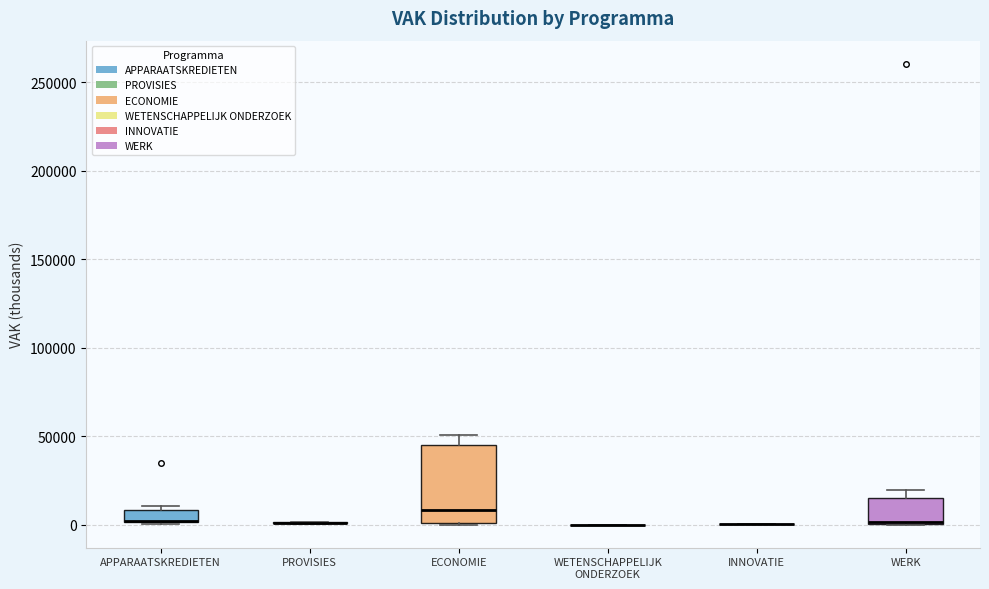

Comparing the boxes themselves (not the whiskers), which one is the tallest?

ECONOMIE